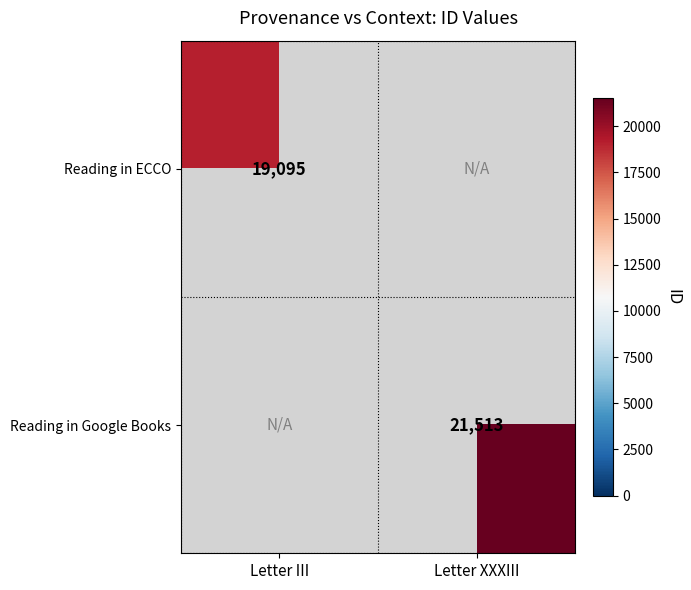

The Reading in Google Books series shows 21513 at Letter XXXIII. True or false?

True